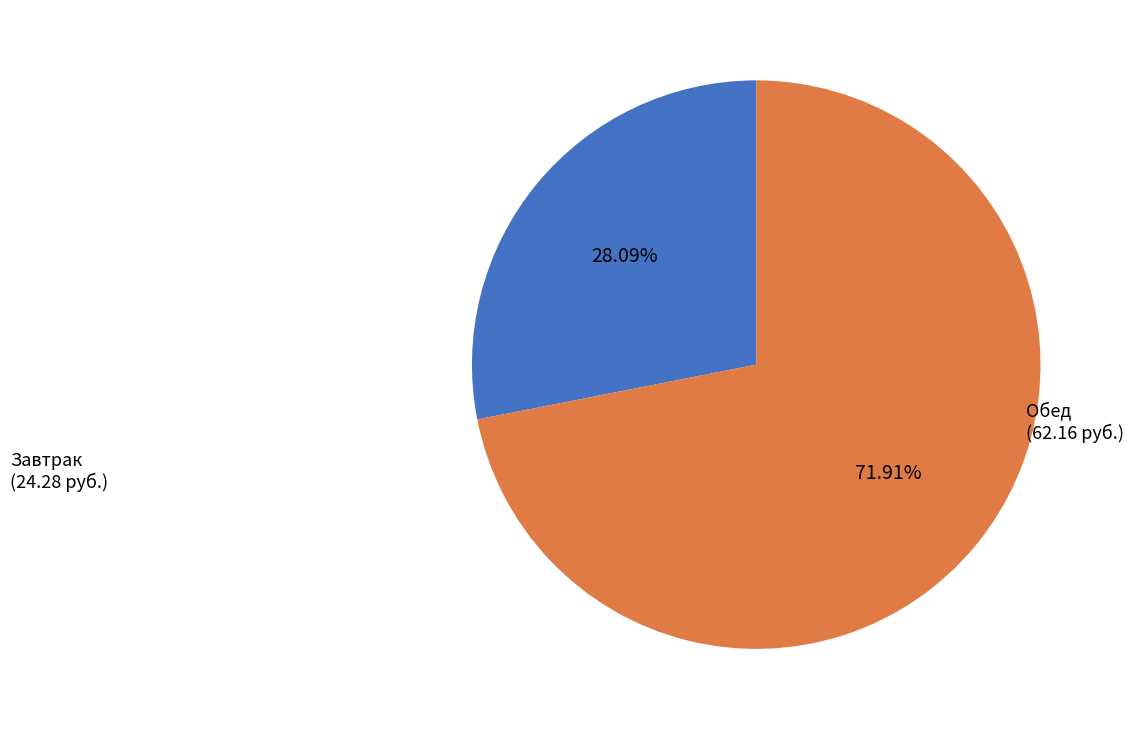

Count the number of slices in the pie.

2